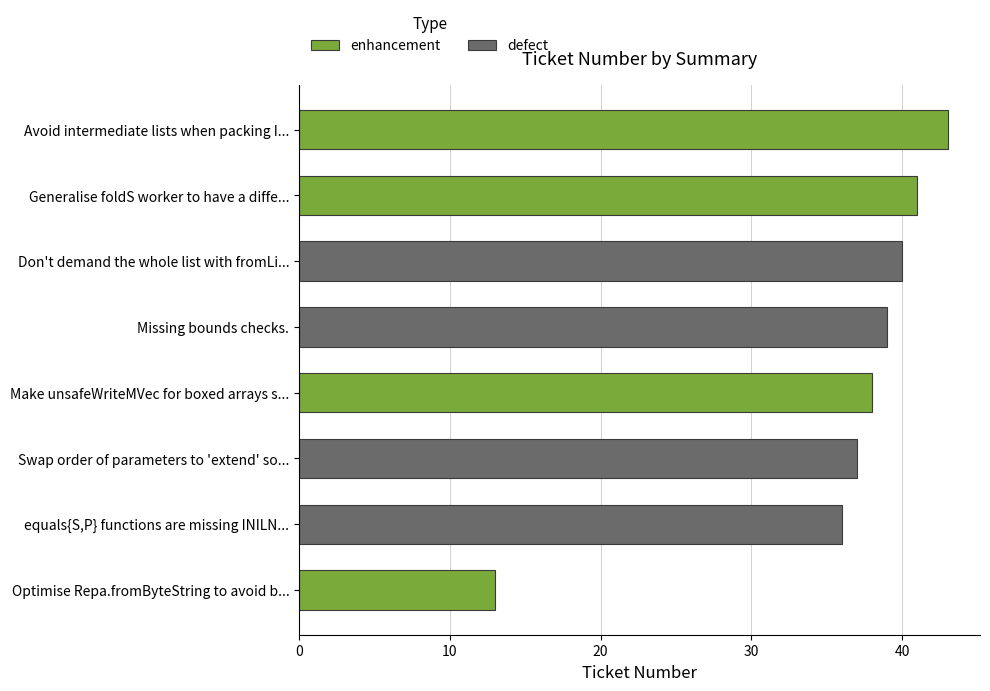

What is the difference between the second highest and minimum values?

28